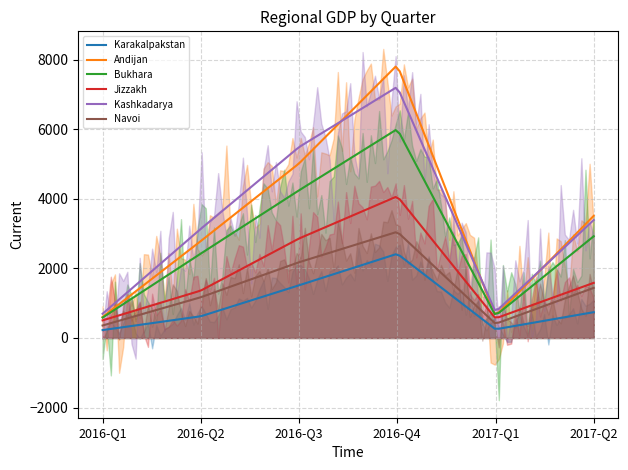

True or false: Kashkadarya and Navoi cross at least once.

False